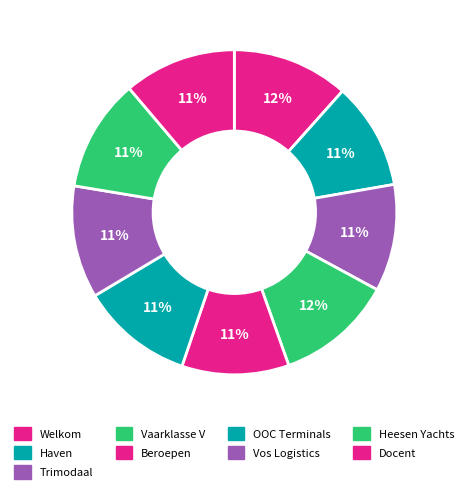

How many segments does this pie chart have?

9